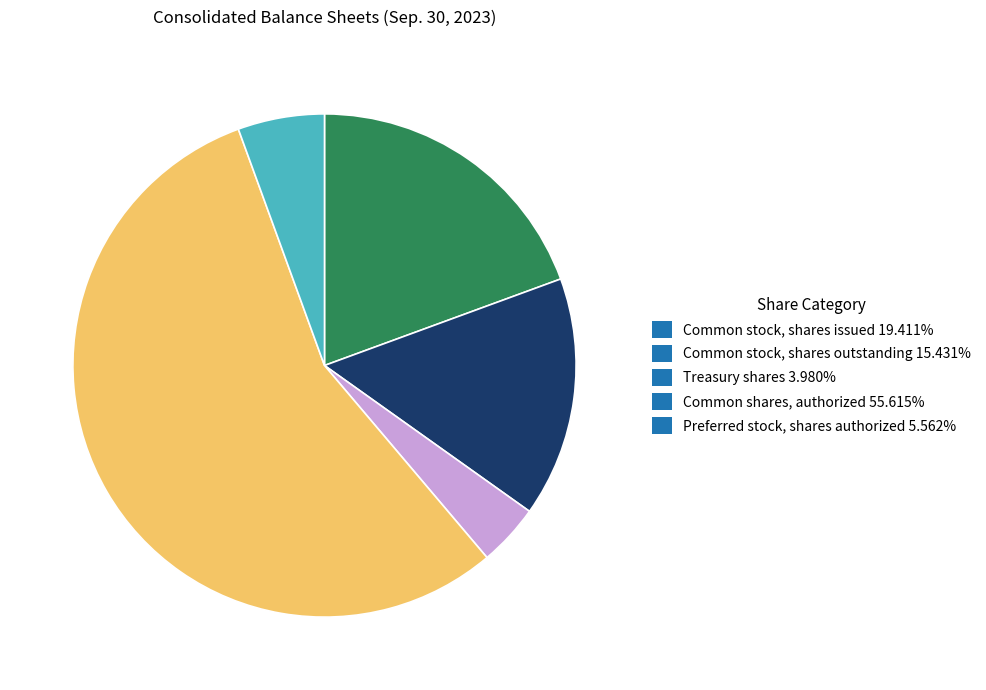

Is Common shares, authorized 55.615% the majority of the pie?

Yes